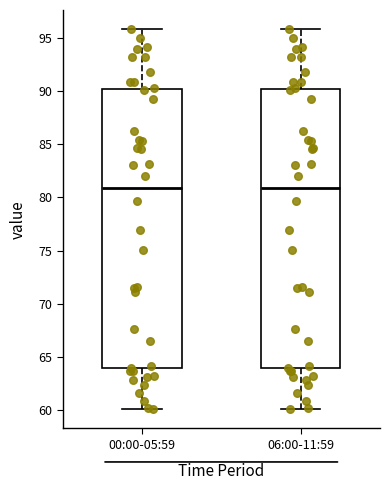

Reading left to right, read every box against the y-axis: the position of its median line, the range the box covers, and the ends of its whiskers. The values are not printed on the chart, so give them approximately, as read against the axis.

00:00-05:59: median 81, box 64 to 90, whiskers 60 to 96
06:00-11:59: median 81, box 64 to 90, whiskers 60 to 96